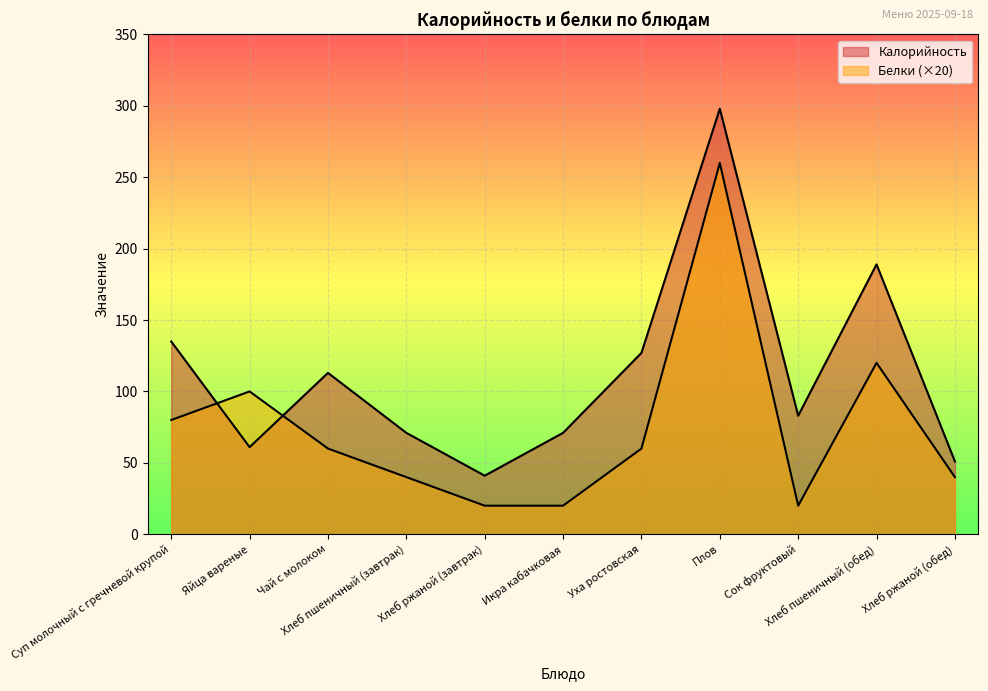

What position from the right is Яйца вареные?

10